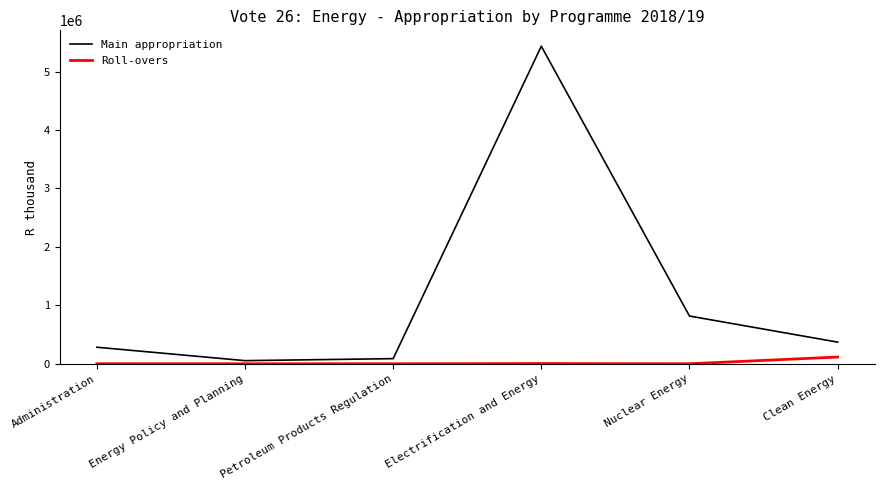

What are all the series names shown in the legend?

Main appropriation, Roll-overs